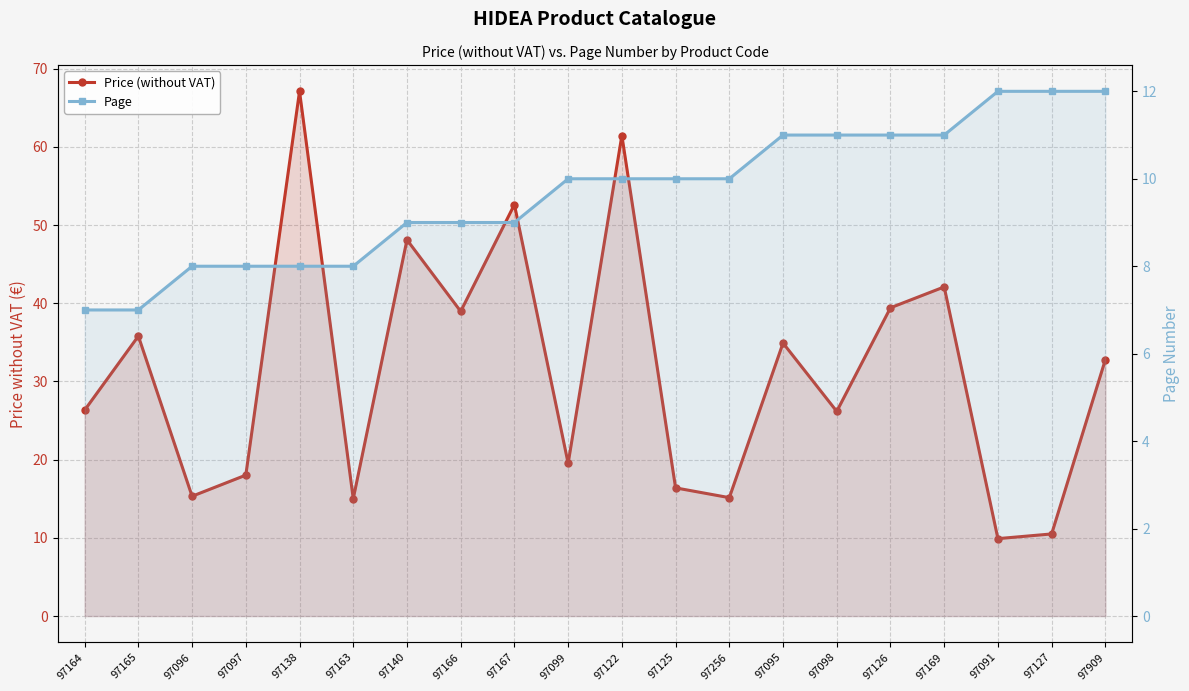

What is the total value across all series at 97127?

22.5